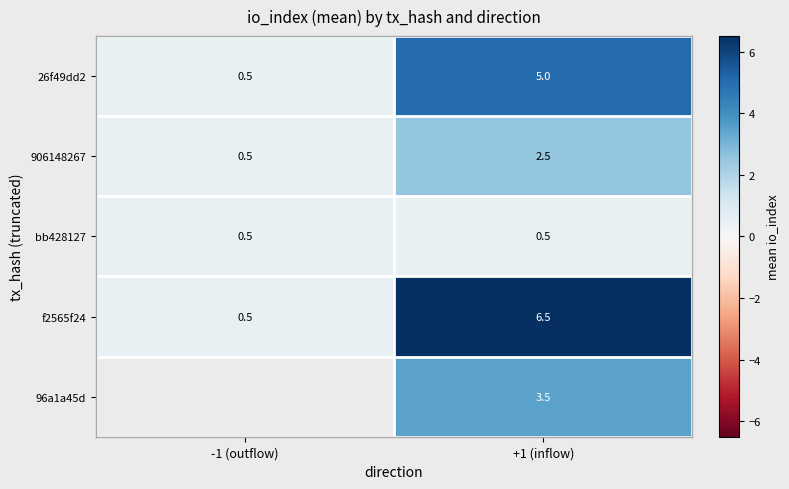

Is it true that f2565f24 equals 10.7 at +1 (inflow)?

False